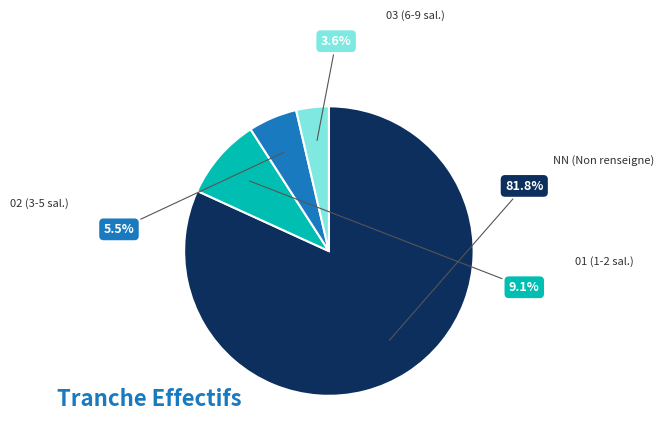

How many segments does this pie chart have?

4